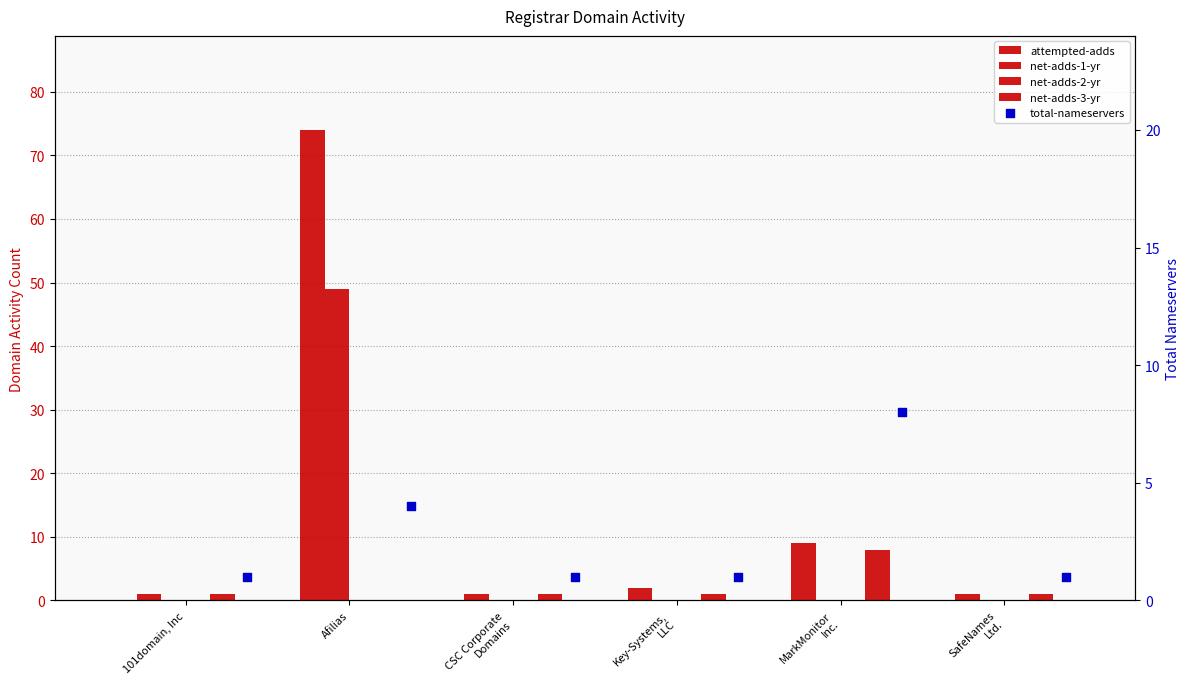

Which series has the widest spread of Y values?

attempted-adds